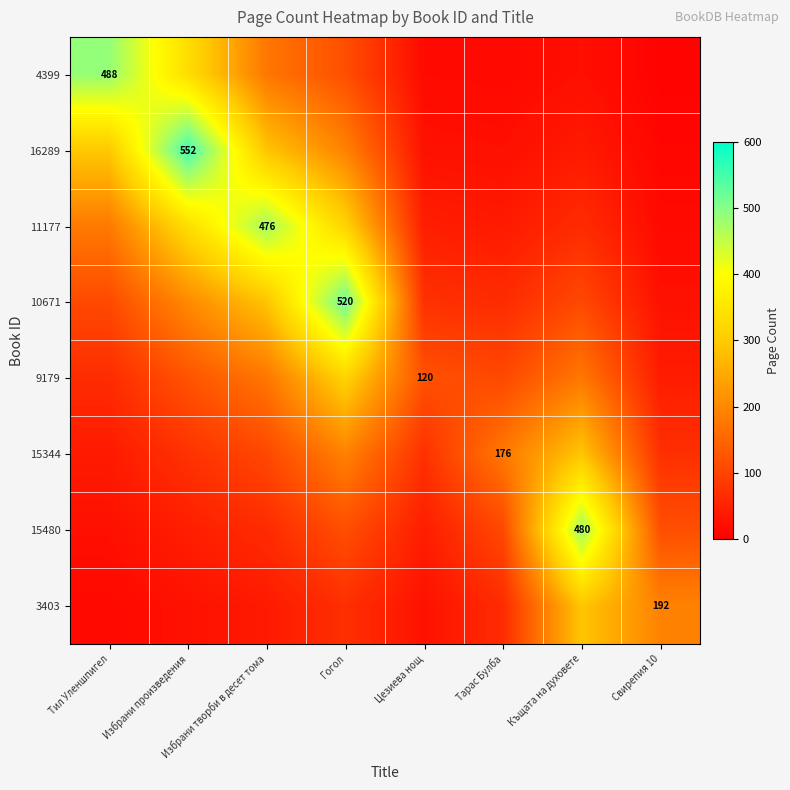

What is the minimum value shown in the chart?

5.8